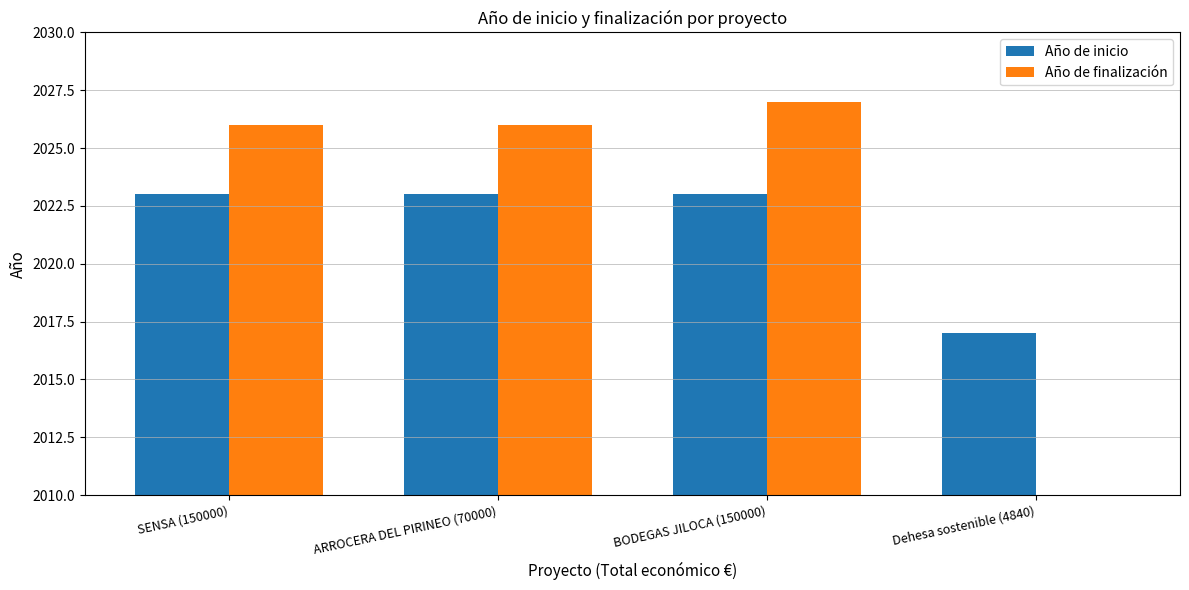

Count the Año de inicio values in the range 2023 to 2024.

3